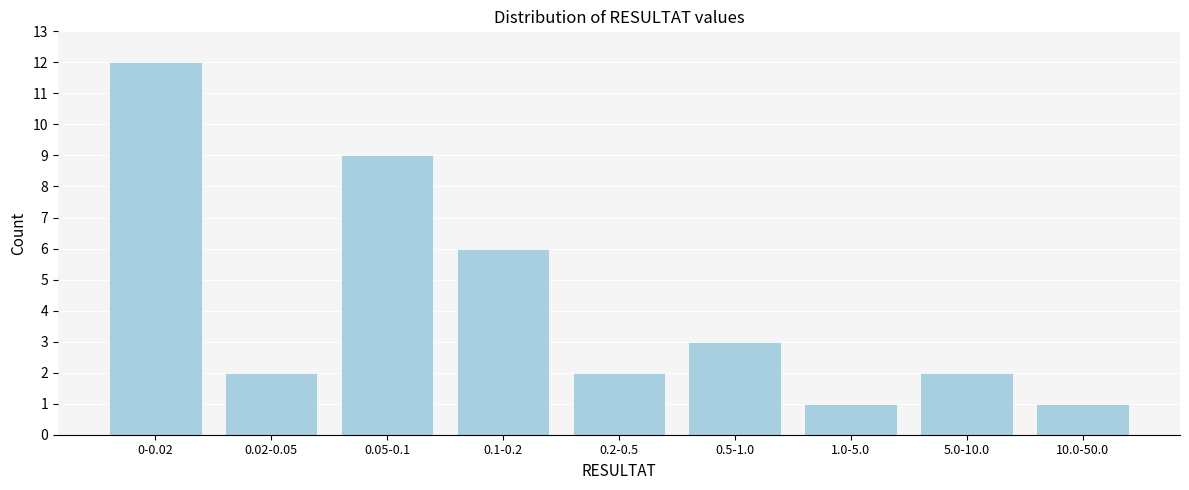

Reading right to left, what are all the values shown in this chart?

1	2	1	3	2	6	9	2	12